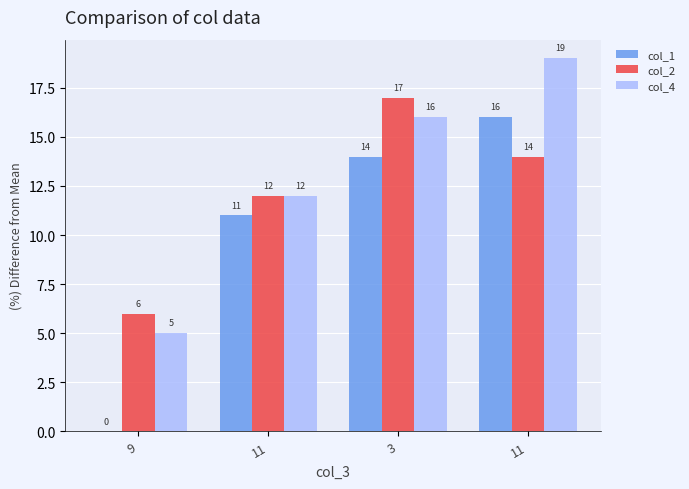

Rank the series by their average value, from highest to lowest.

col_4, col_2, col_1